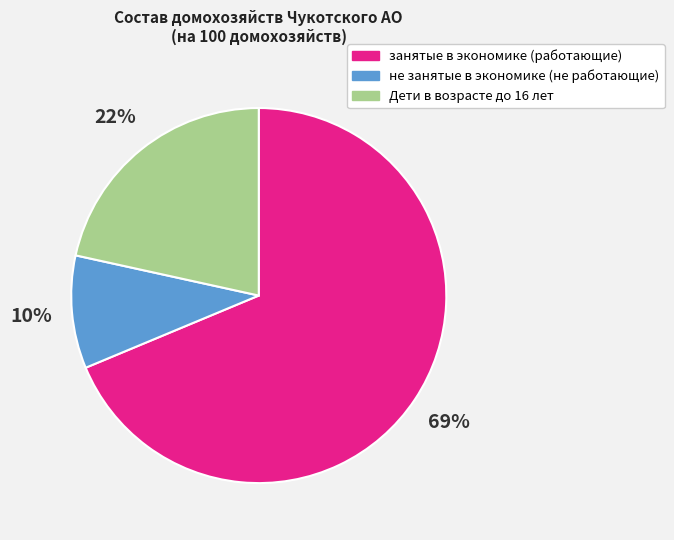

To the nearest percent, what is the combined percentage of занятые в экономике (работающие) and не занятые в экономике (не работающие)?

78%